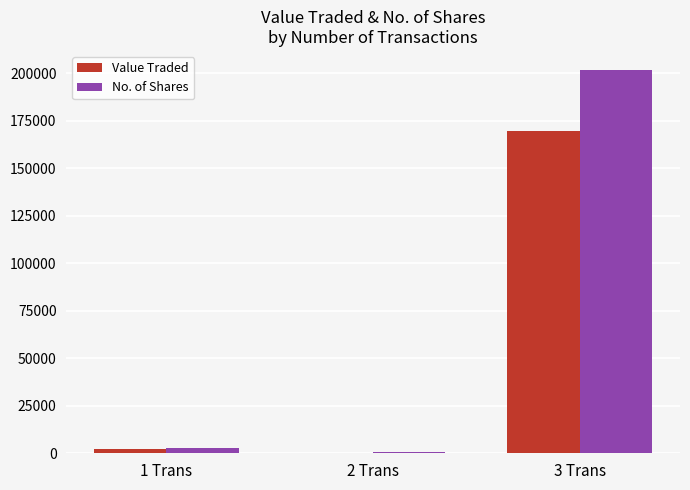

Which series has the largest total across all categories?

No. of Shares